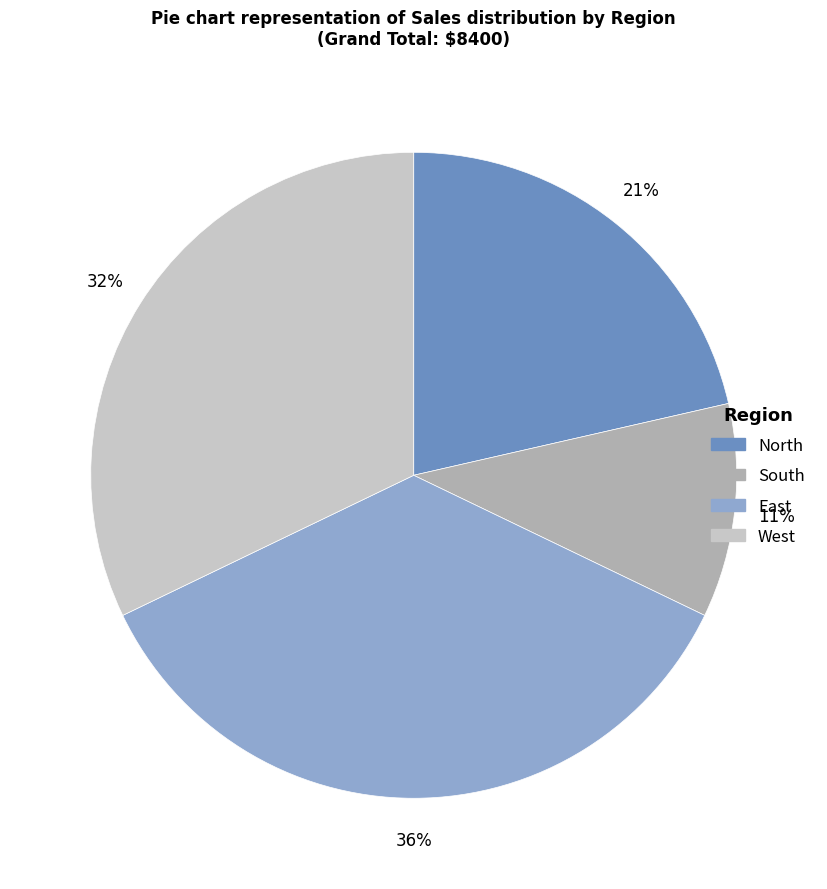

Combined, do East and South account for over 50%?

No